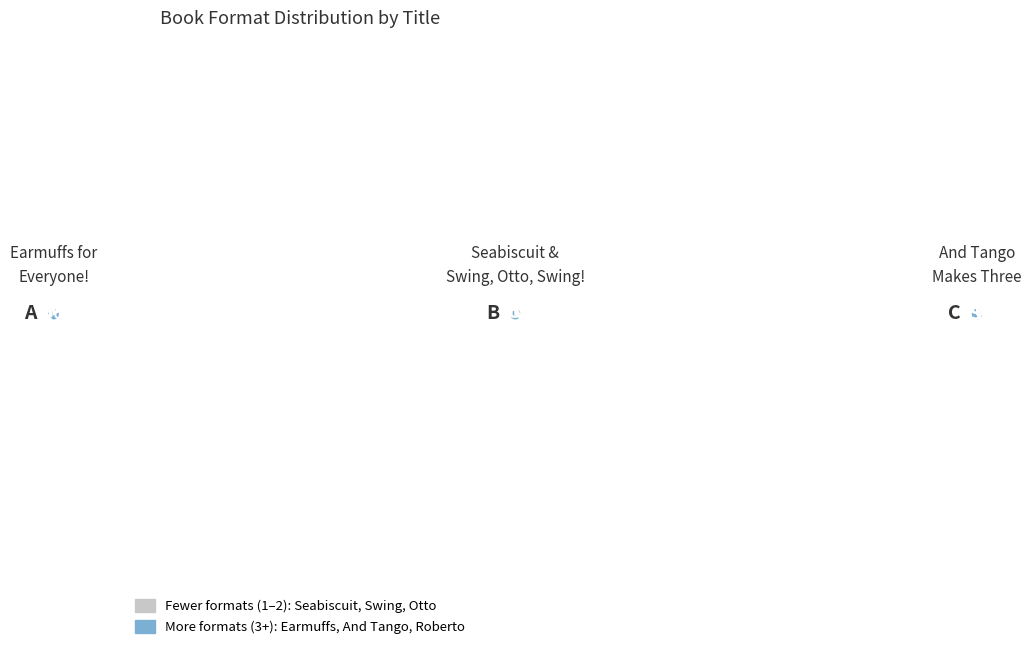

What is the largest slice in the pie chart?

And Tango Makes Three